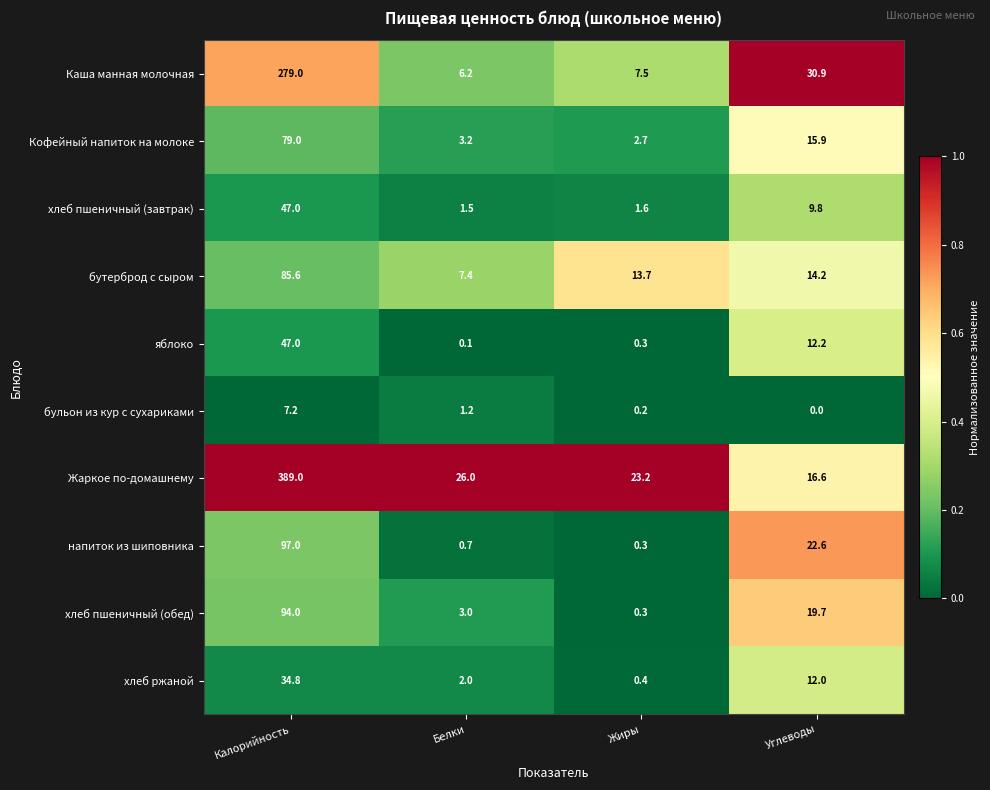

At how many categories does at least one series exceed 0?

4